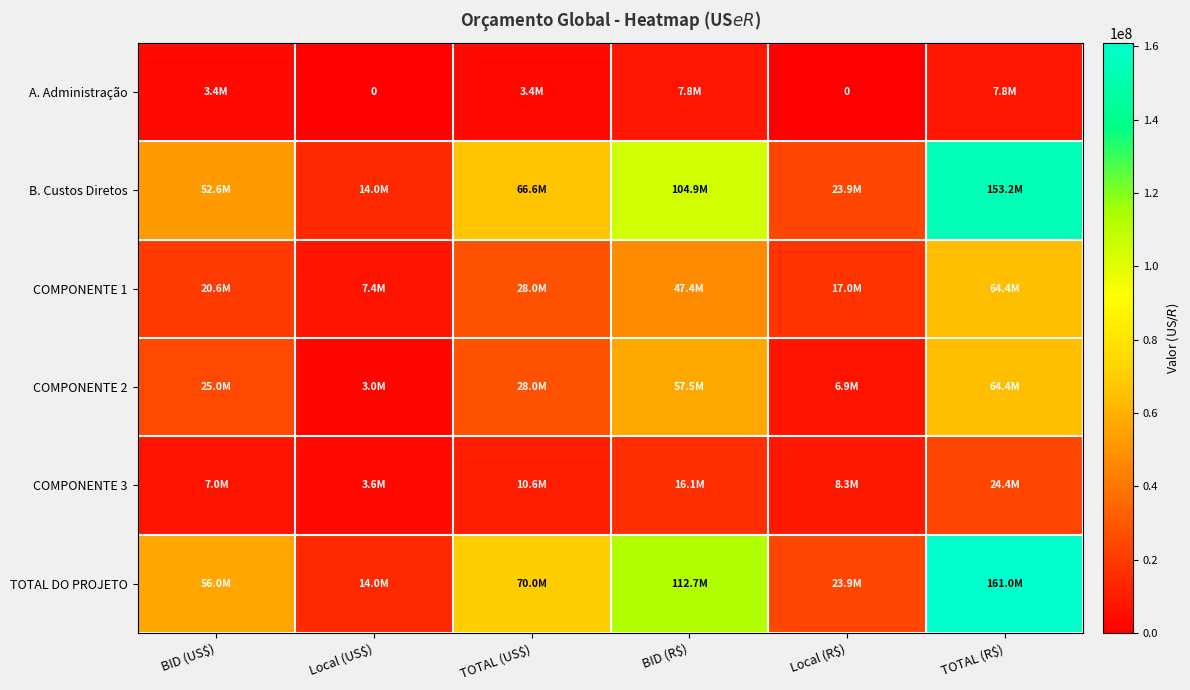

What is the difference between the maximum and minimum values in the COMPONENTE 2 series?

61386957